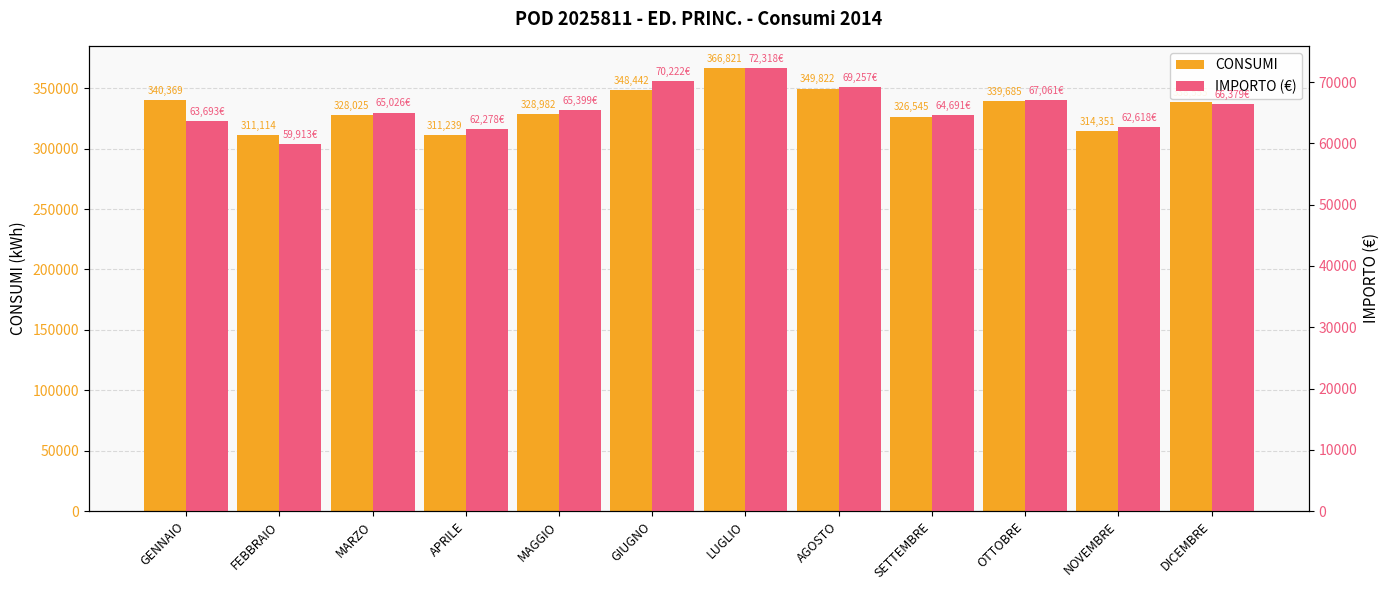

Reading left to right, list all the values displayed in this chart.

CONSUMI: 340369.0	311114.0	328025.0	311239.0	328982.0	348442.0	366821.0	349822.0	326545.0	339685.0	314351.0	338555.0
IMPORTO (€): 63692.8	59913.3	65025.5	62278.2	65398.8	70221.9	72318.1	69257.0	64691.1	67060.5	62618.3	66378.5